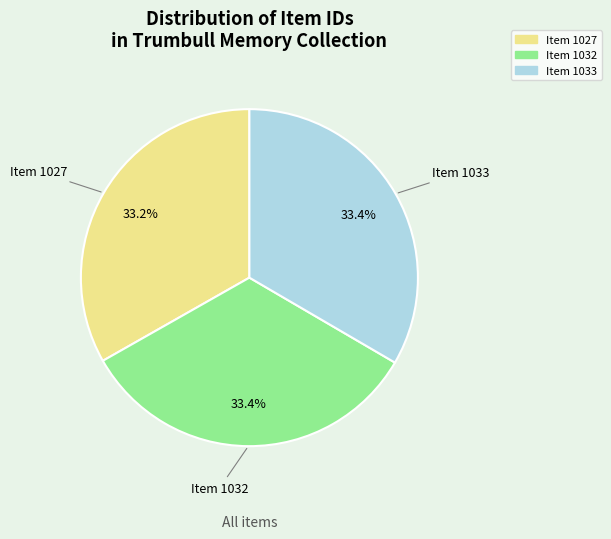

To the nearest percent, what is the average slice percentage?

33%